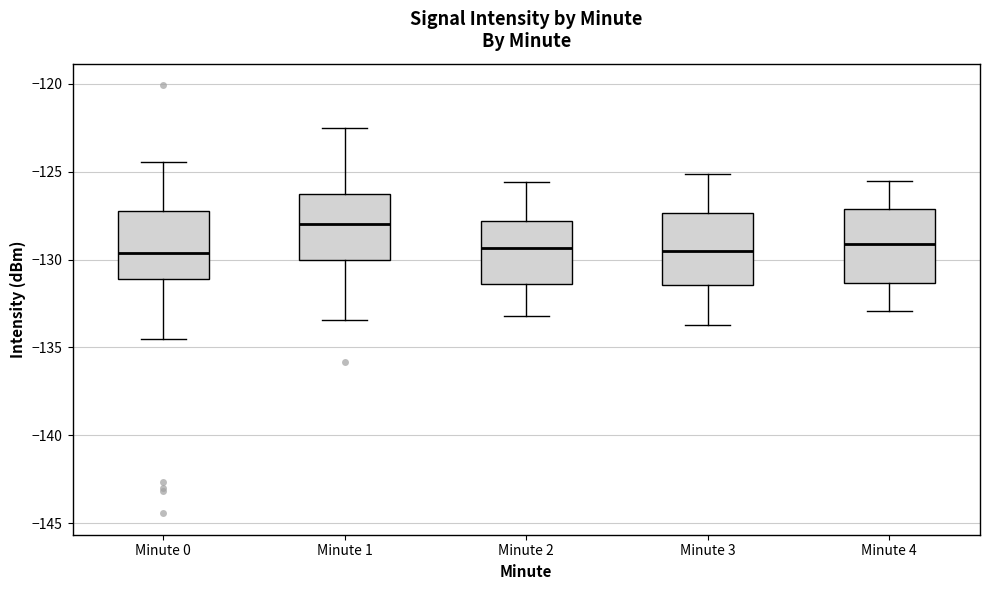

Where does the median line of the box for Minute 1 sit on the y-axis? The values are not printed on the chart, so give them approximately, as read against the axis.

-128.0